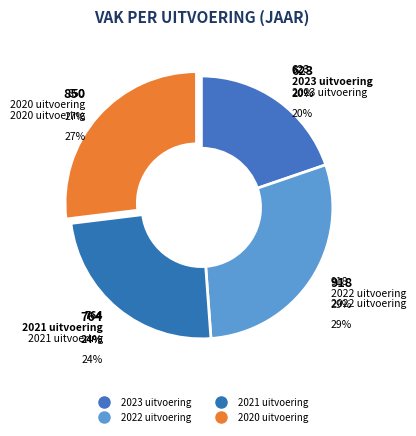

The 2021 uitvoering slice represents 24% of the pie. True or false?

True